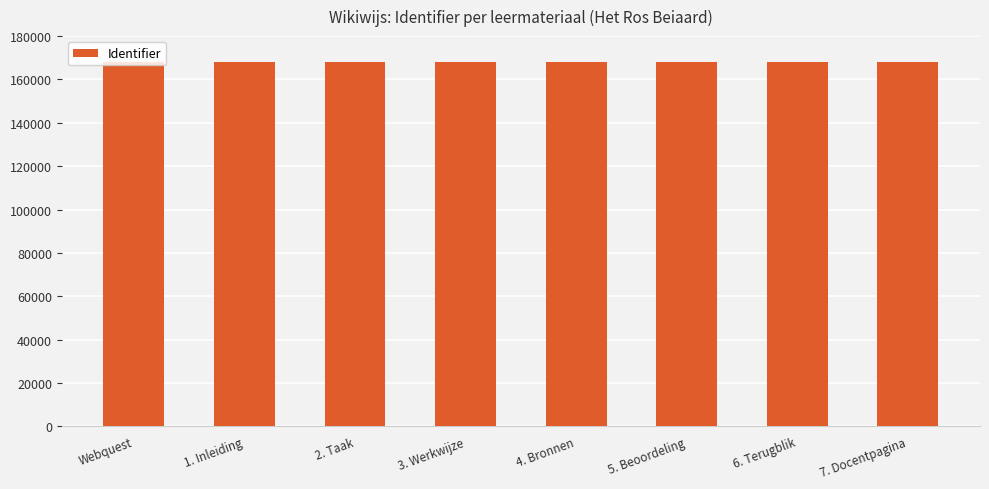

What is the maximum value shown in the chart?

168269